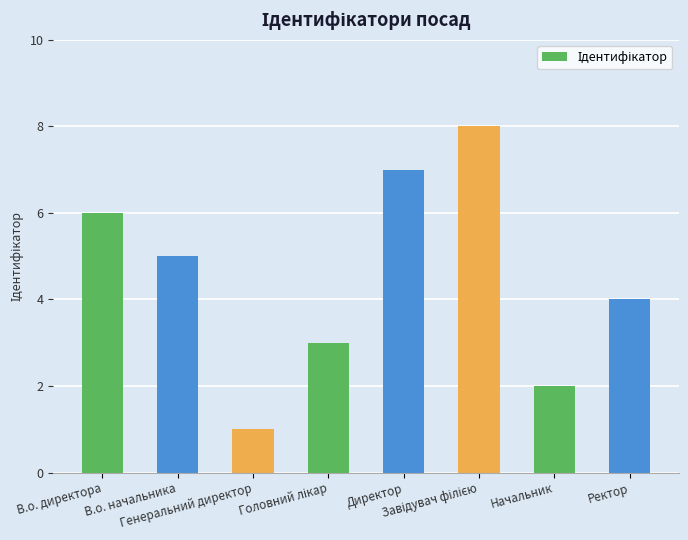

What is the maximum value shown in the chart?

8